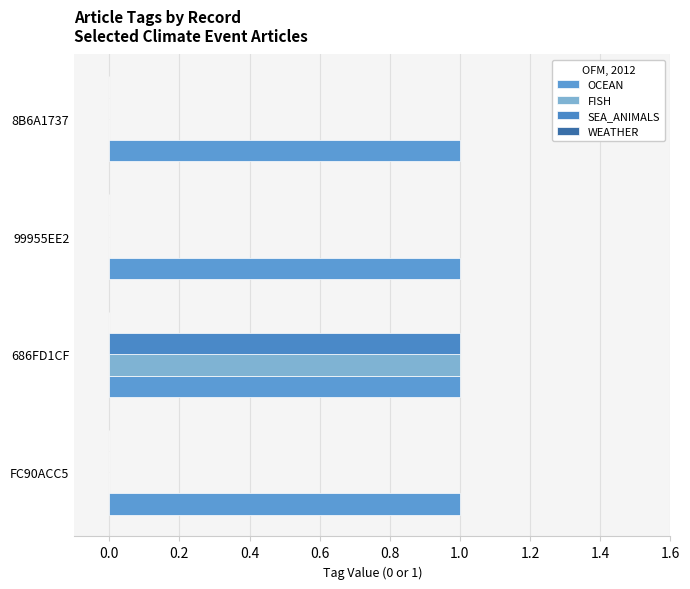

Count the number of data series in this chart.

3